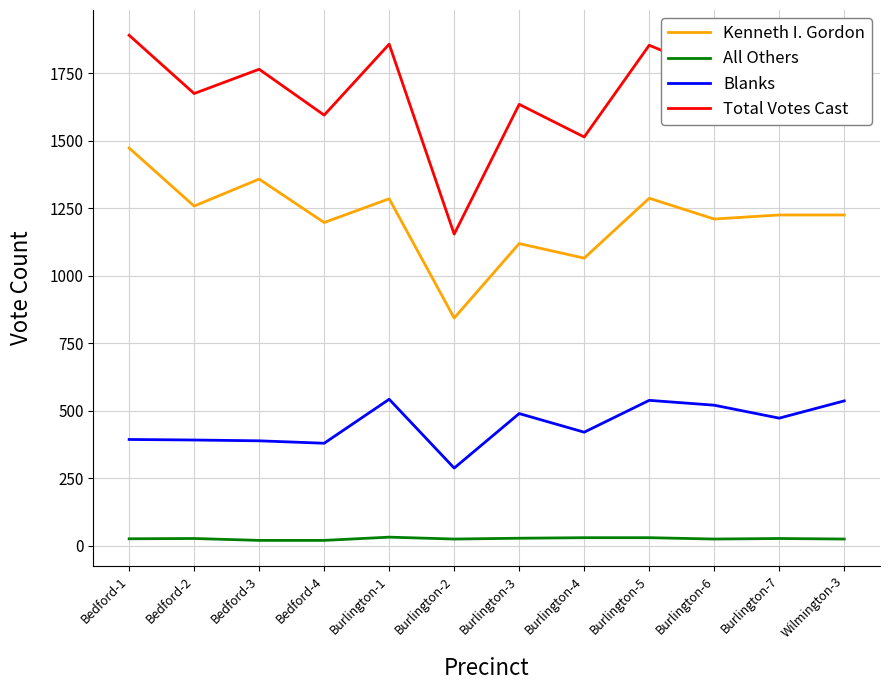

At Bedford-3, list the series in order from largest to smallest.

Total Votes Cast, Kenneth I. Gordon, Blanks, All Others